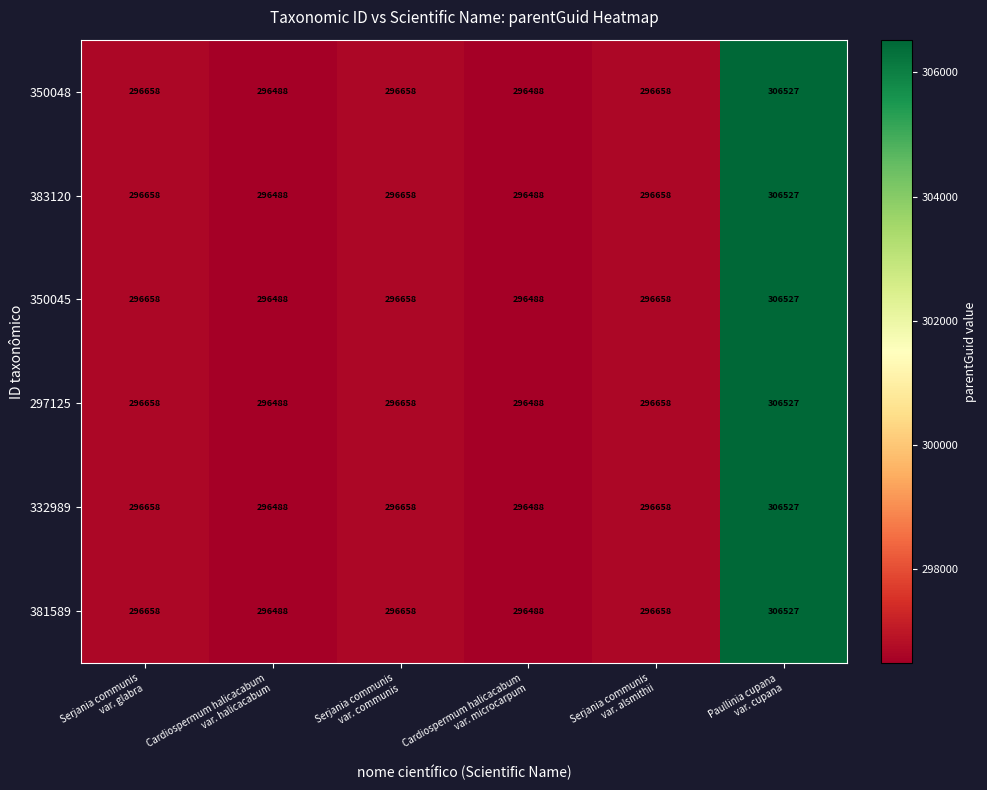

What is the approximate value of 383120 at Serjania communis var. glabra, to the nearest 50?

296650